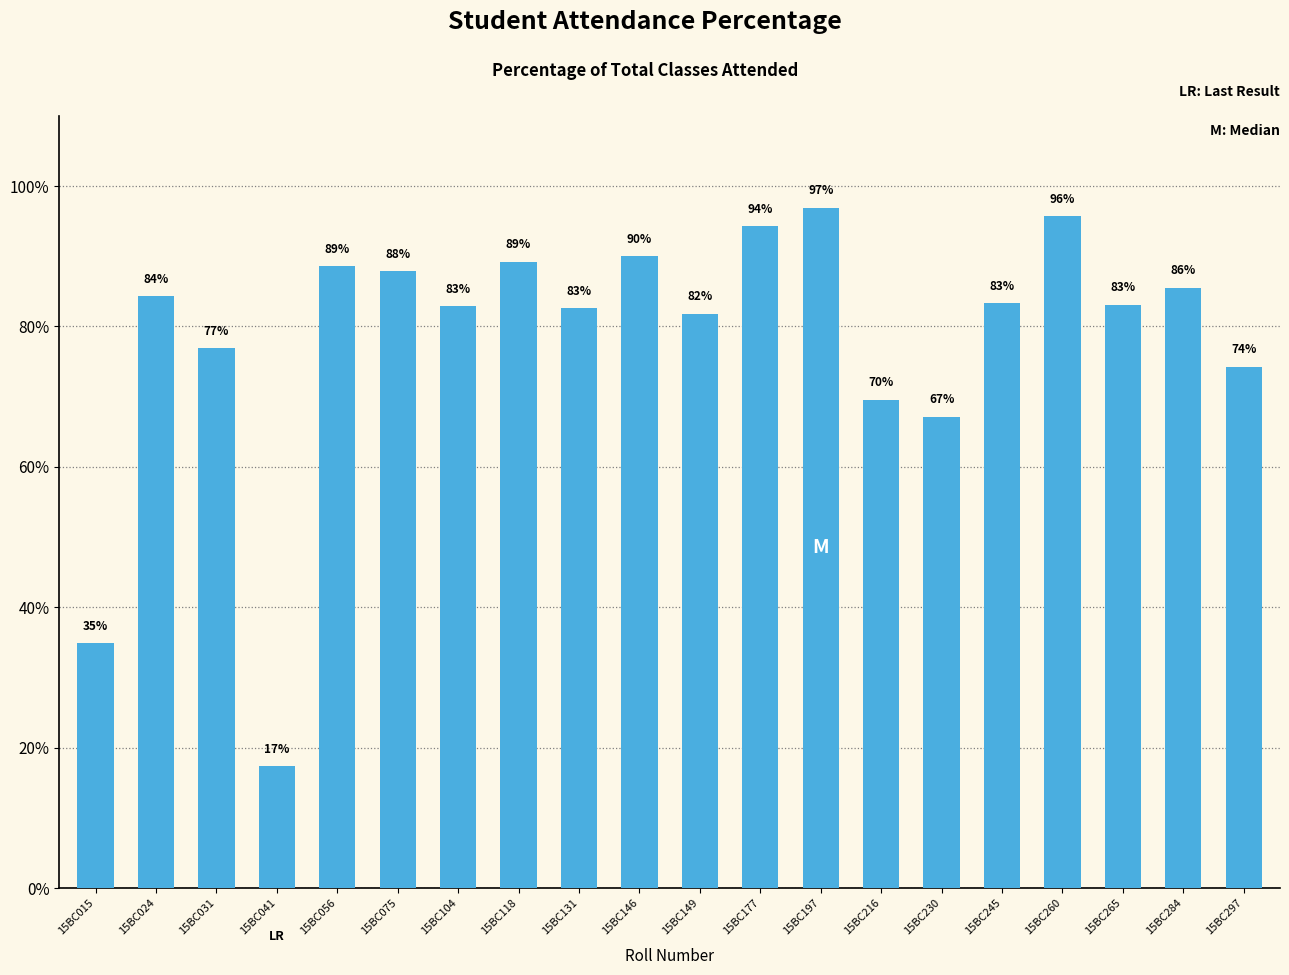

What is the value of the 10th bar from the left?

90.0